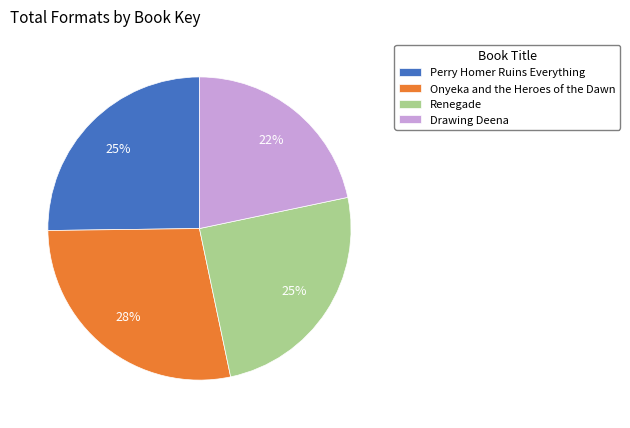

Which has a higher value, Drawing Deena or Renegade?

Renegade